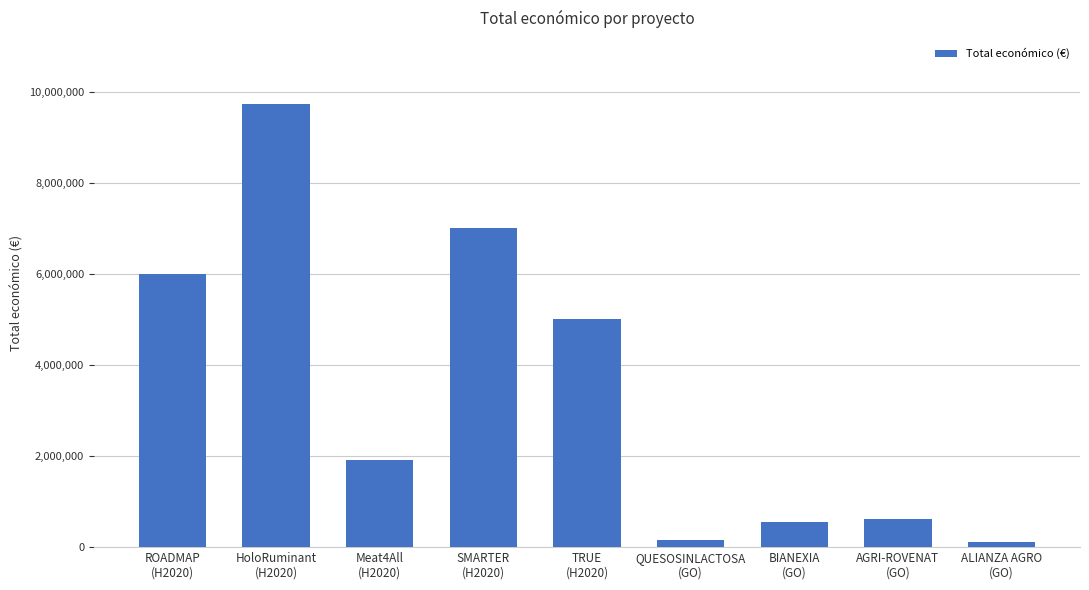

What is the change in value from HoloRuminant
(H2020) to BIANEXIA
(GO)?

-9171567